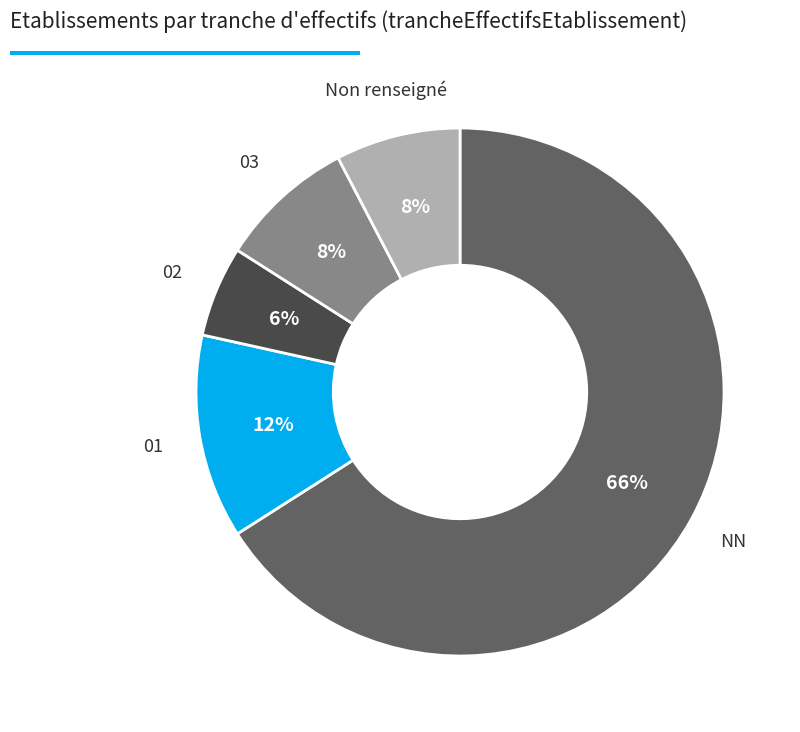

Is there any slice that represents more than half of the pie?

Yes